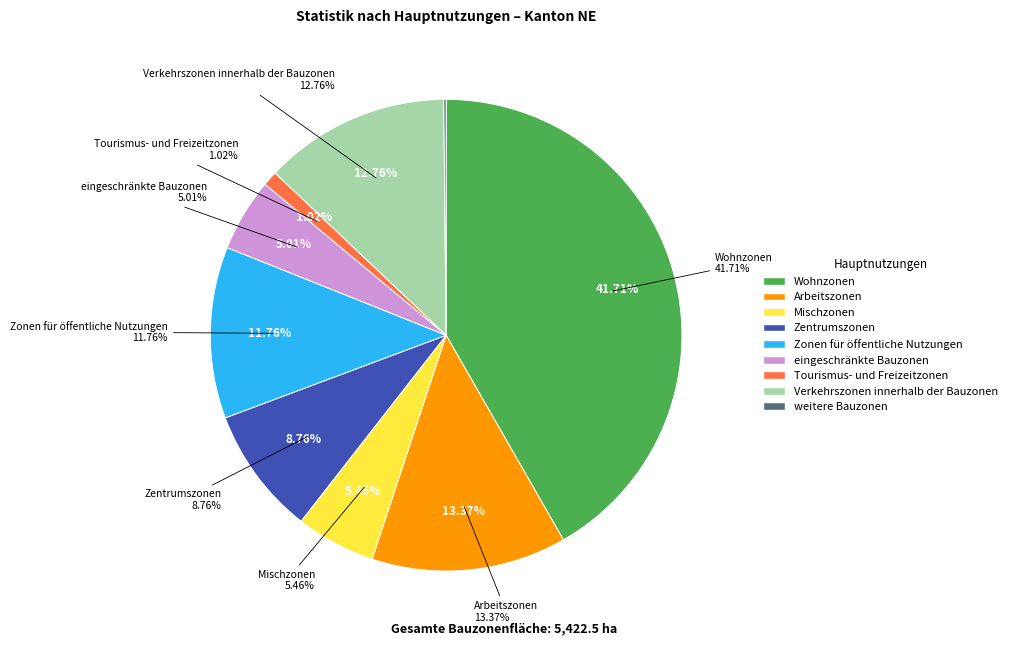

What is the total percentage of Mischzonen and eingeschränkte Bauzonen?

10.5%